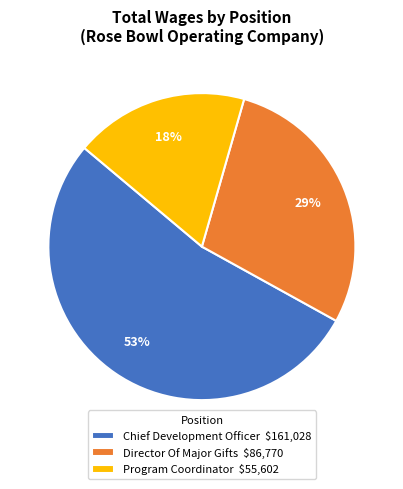

Is it true that Director Of Major Gifts is 29% of the pie?

True